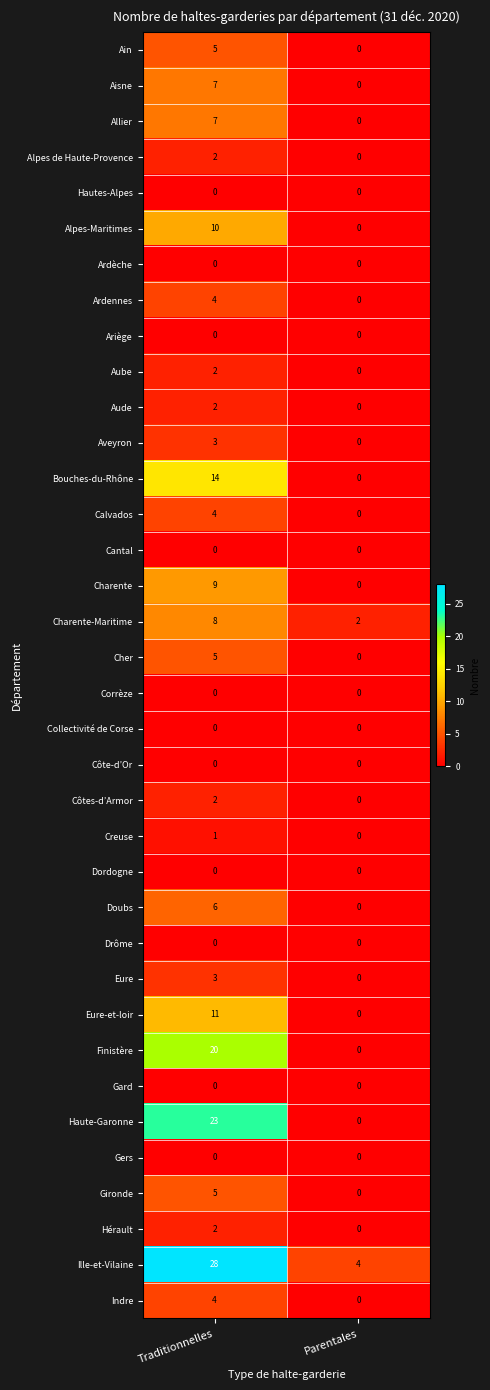

What is the spread (max minus min) of values at Parentales?

4